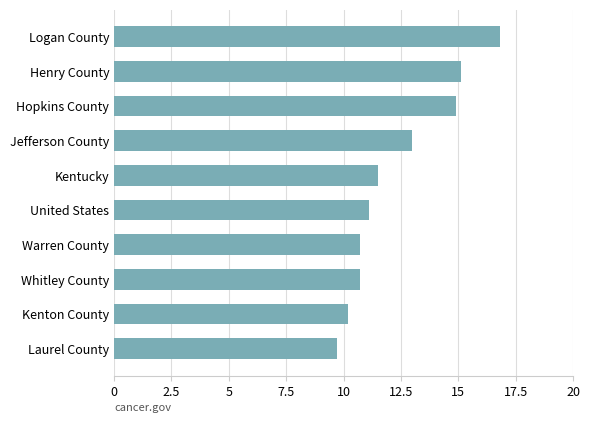

What is the change in value from Warren County to Jefferson County?

+2.3